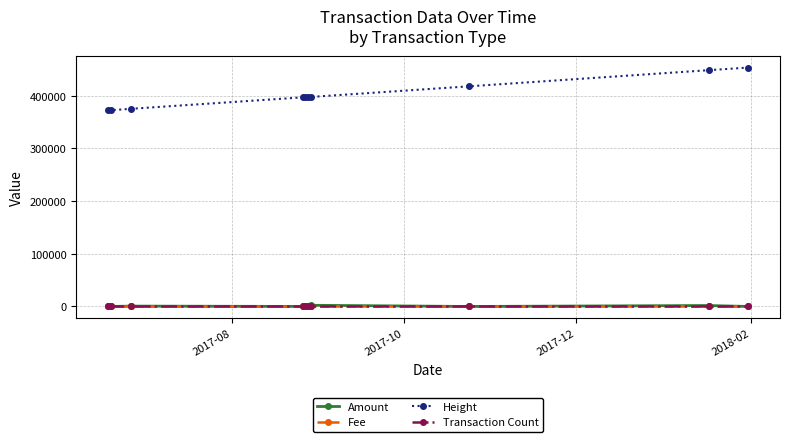

At how many categories does at least one series exceed 185197?

10